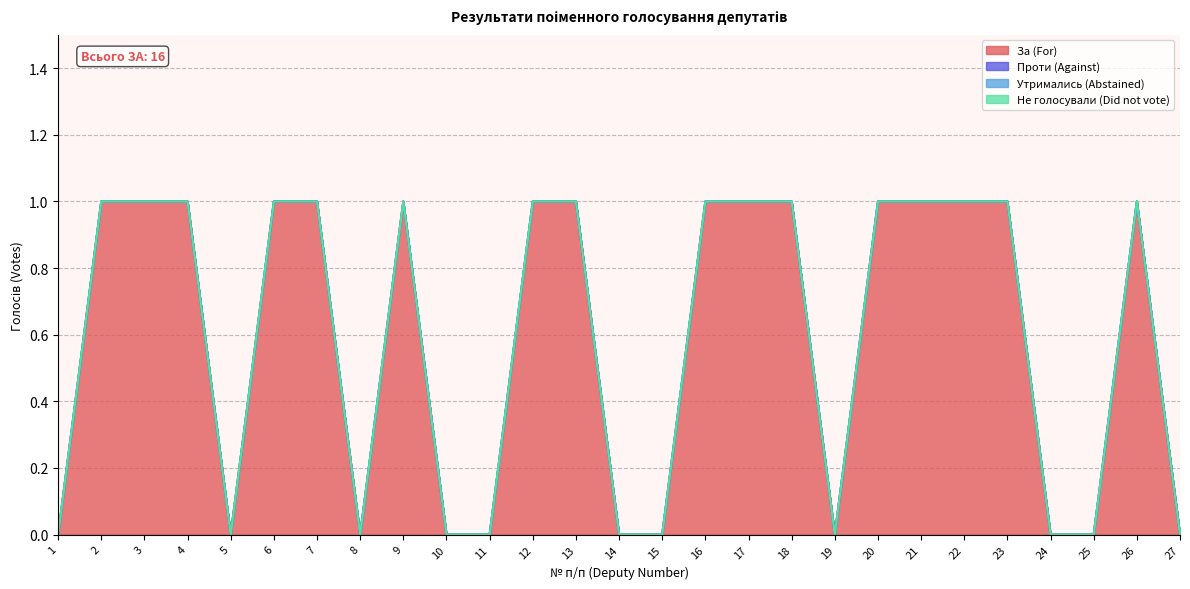

True or false: Не голосували (Did not vote) and Проти (Against) cross at least once.

False